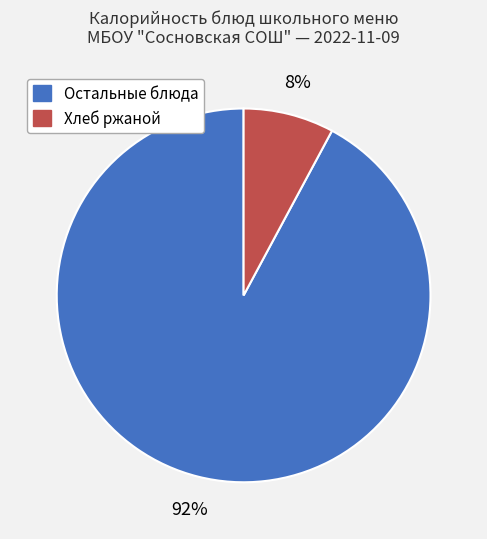

Does any single category account for the majority?

Yes